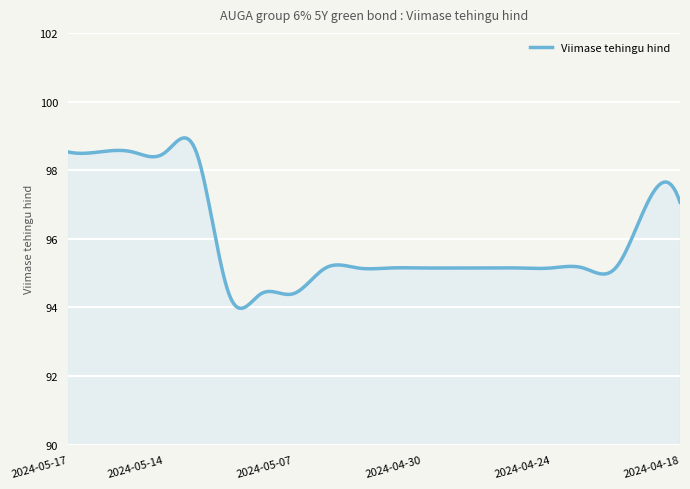

What is the greatest value displayed?

98.9